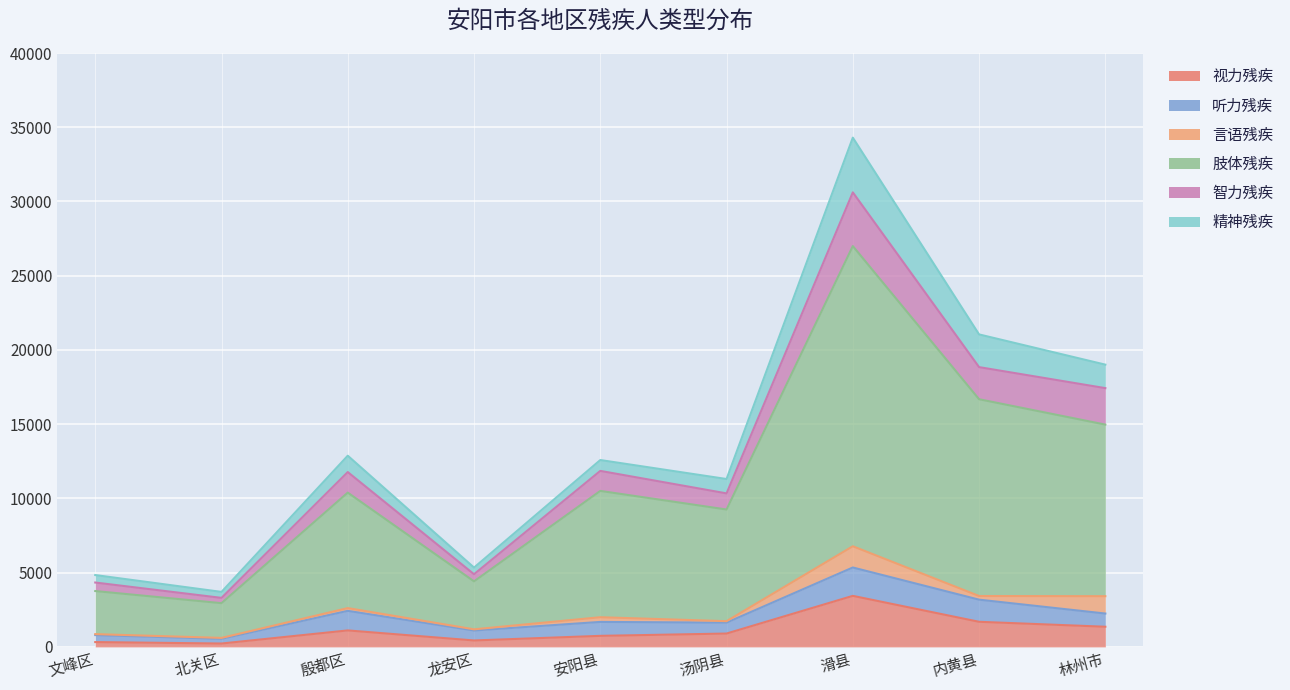

How many values in the 视力残疾 series exceed 898?

4